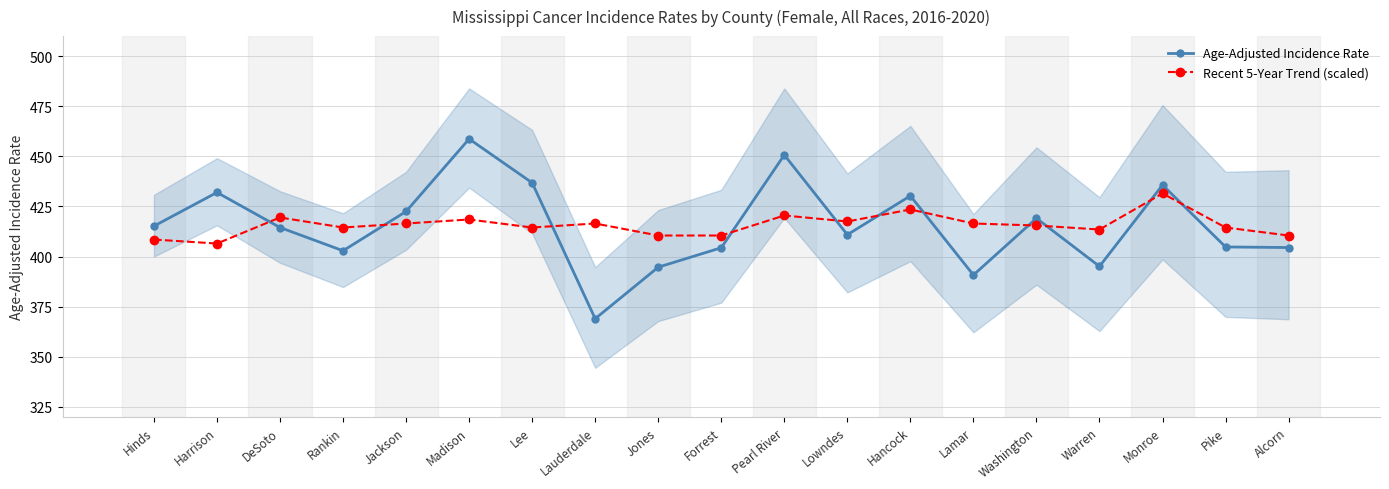

In Age-Adjusted Incidence Rate, how many points are higher than both neighbors (excluding endpoints)?

6